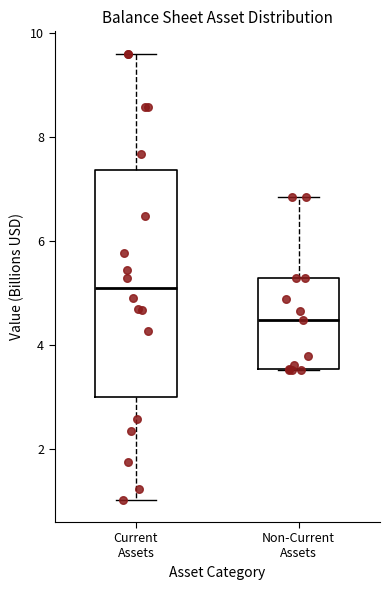

Reading left to right, transcribe this box plot: for each box, give where its median line is, the range the box spans, and where its two whiskers end, as read against the y-axis. The values are not printed on the chart, so give them approximately, as read against the axis.

Current Assets: median 5.0, box 3.0 to 7.4, whiskers 1.0 to 9.6
Non-Current Assets: median 4.4, box 3.6 to 5.2, whiskers 3.6 to 6.8